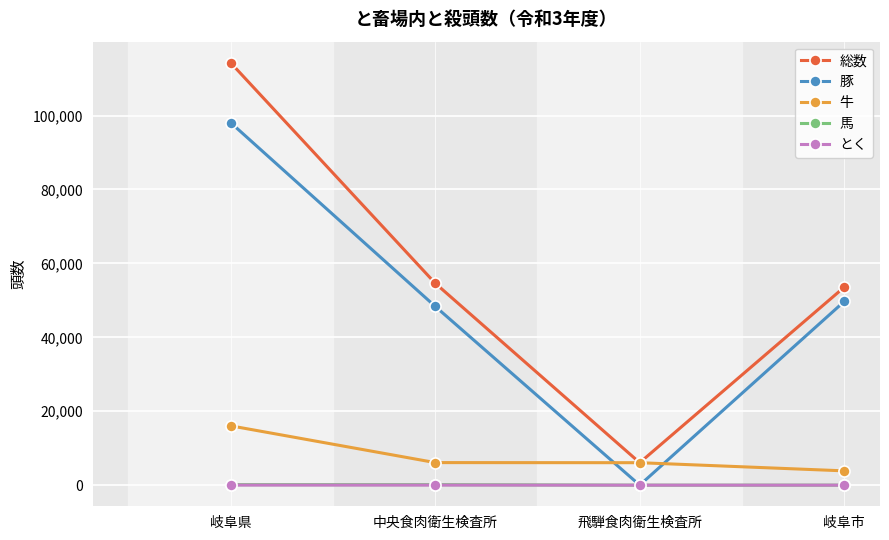

What value does the 牛 series have at 中央食肉衛生検査所?

6105